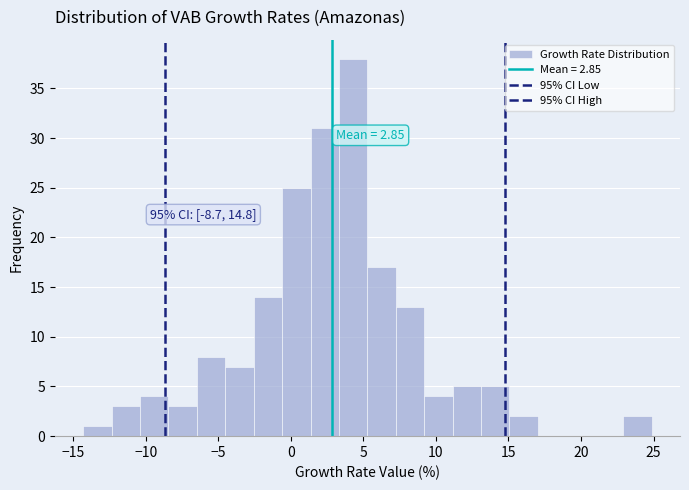

Read against the x-axis, roughly where is the centre of the tallest bar?

4.5